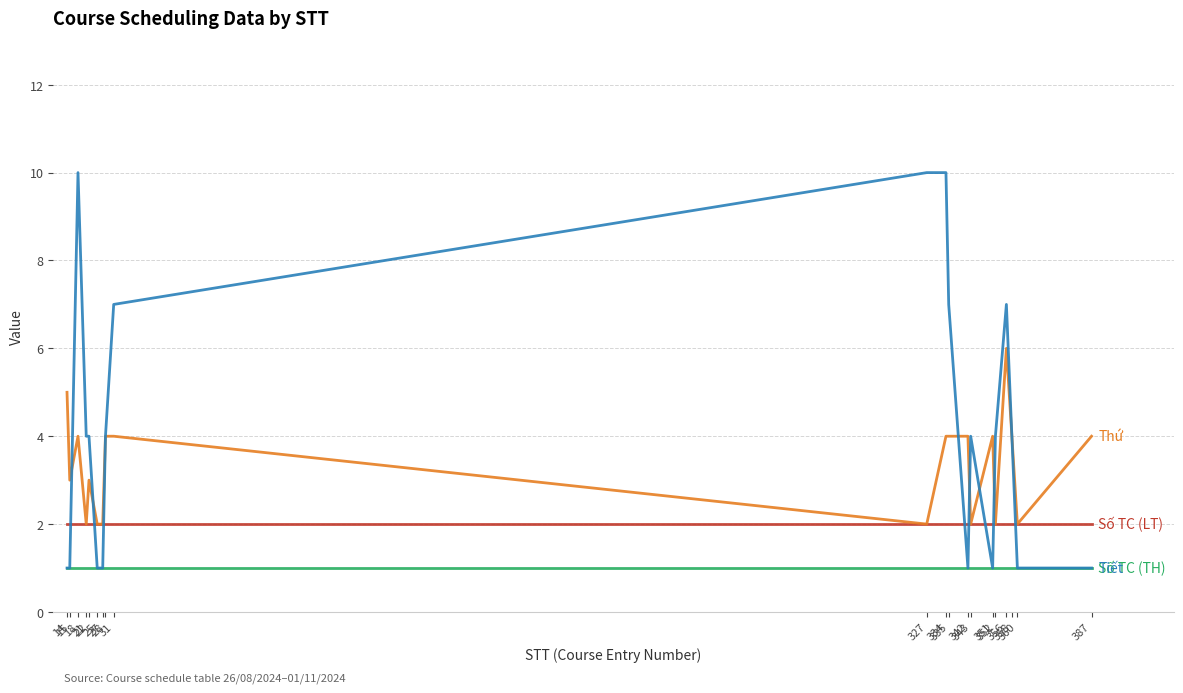

What is the greatest value displayed?

10